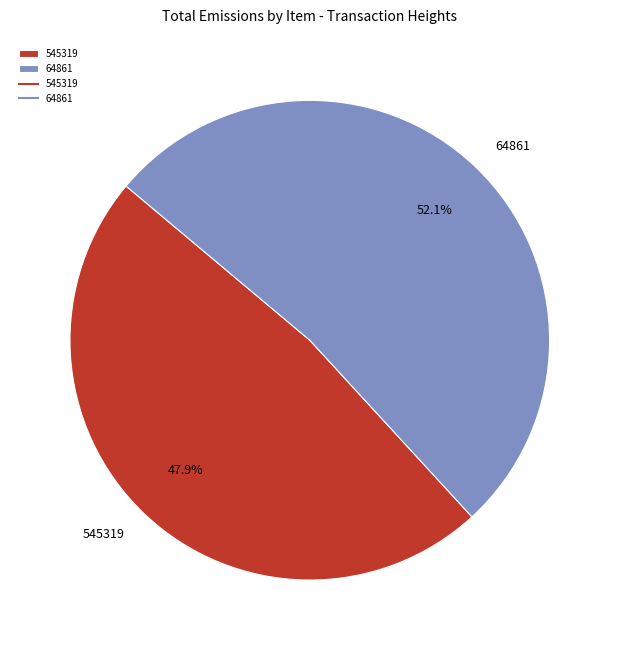

Combined, what portion of the pie is 64861 and 545319?

100.0%